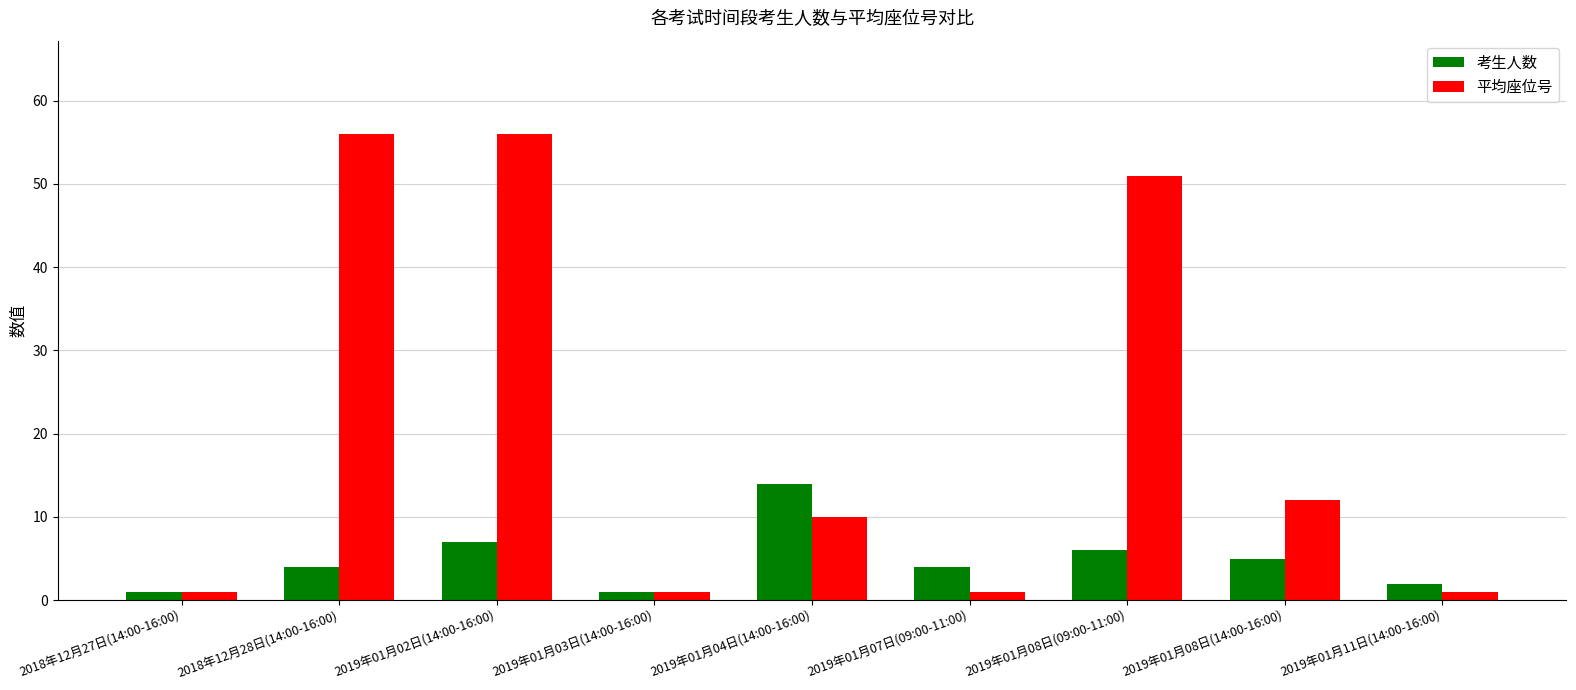

At which label does 平均座位号 first exceed 10?

2018年12月28日(14:00-16:00)